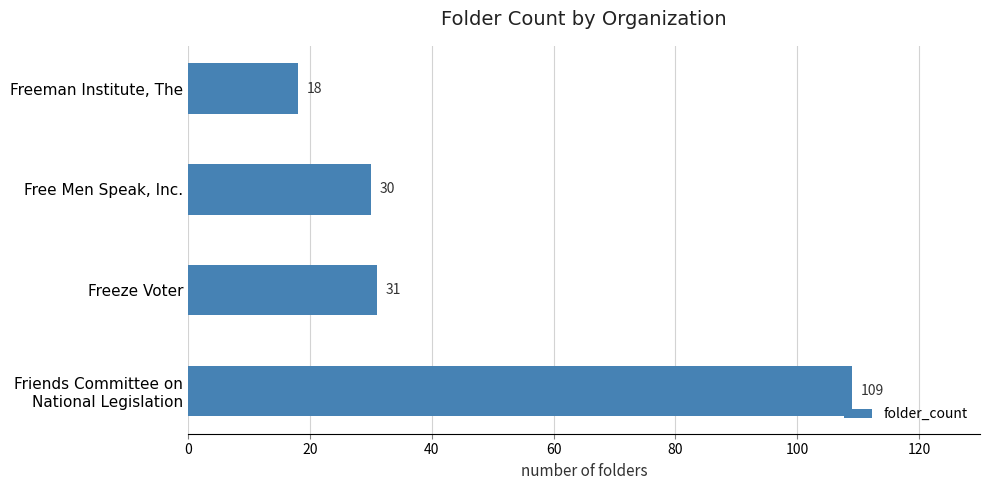

What is the difference between the maximum and second lowest values?

79